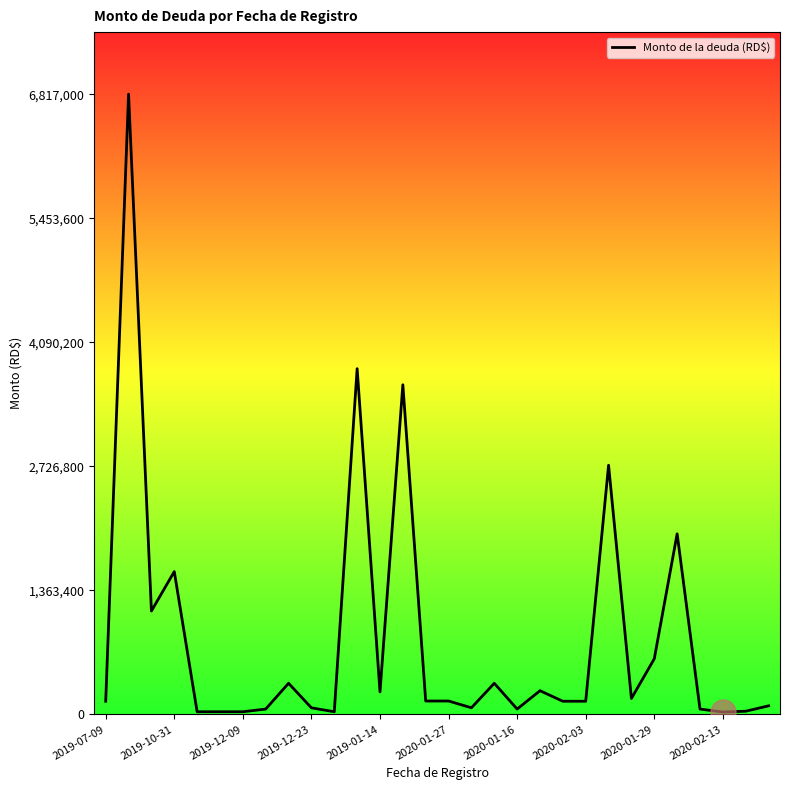

What is the maximum value shown in the chart?

6817000.0